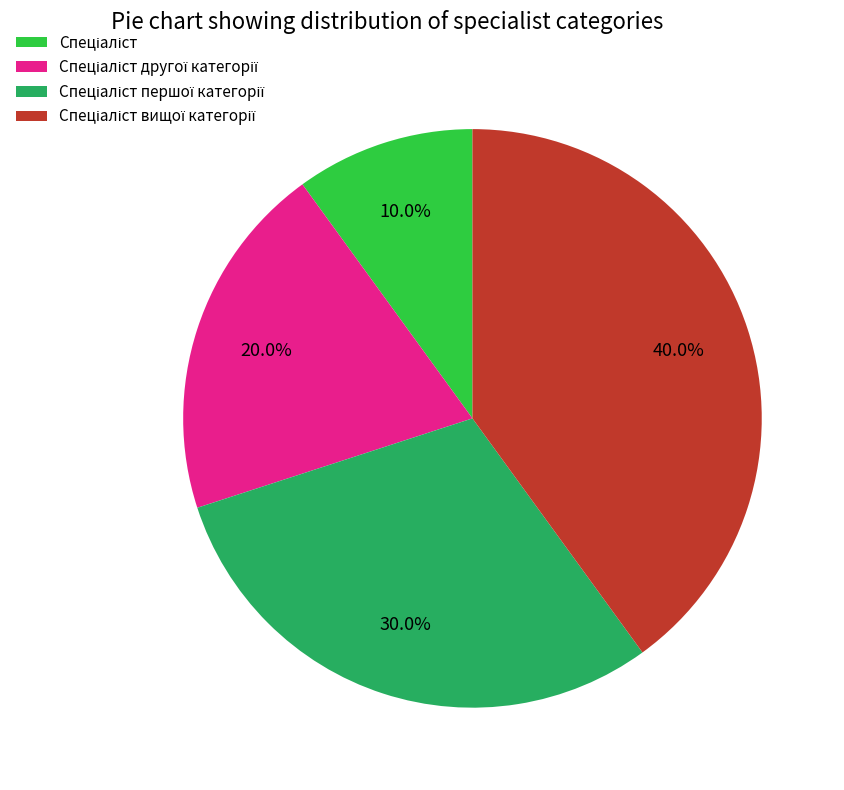

Does any single category account for the majority?

No